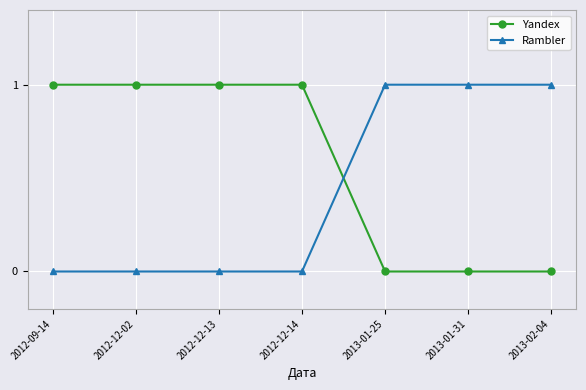

How many times do Rambler and Yandex cross each other?

1